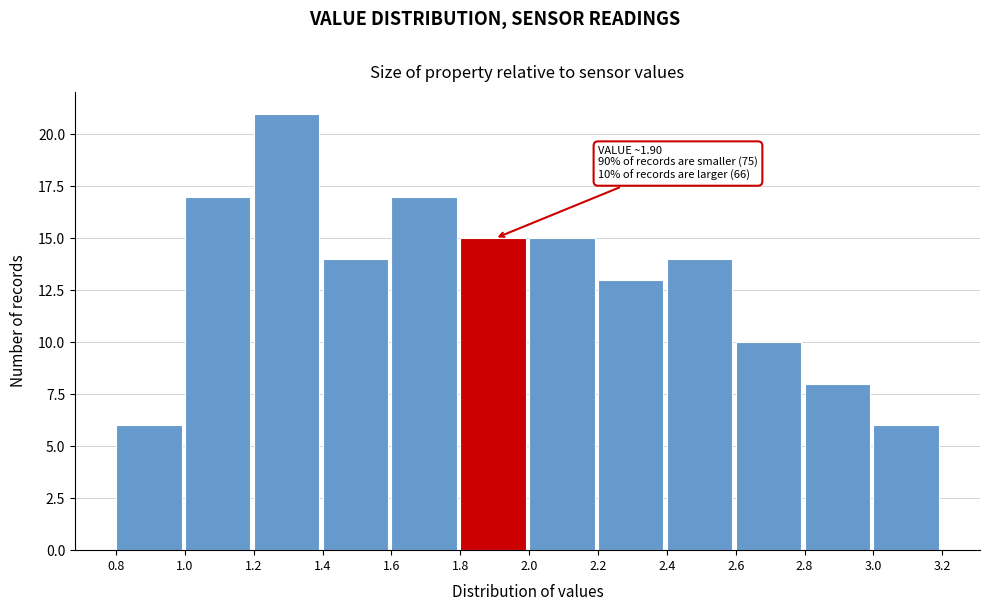

Over which range of the x-axis is the bar tallest?

1.2 to 1.4